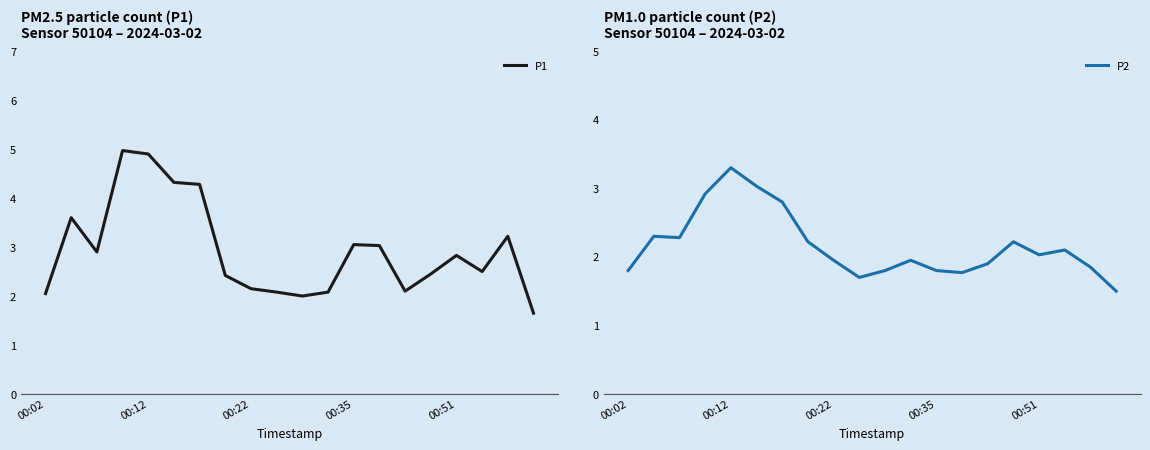

Which series has the widest spread of values?

P1